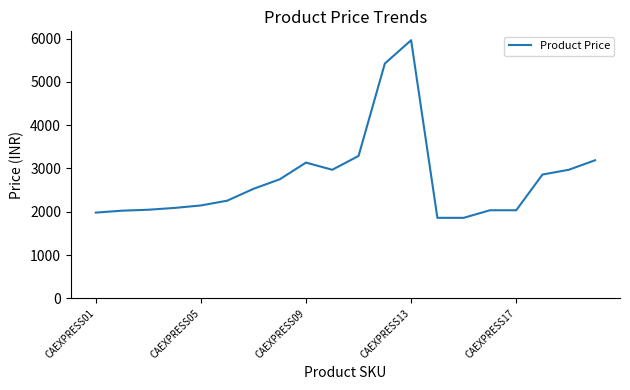

What is the greatest value displayed?

5962